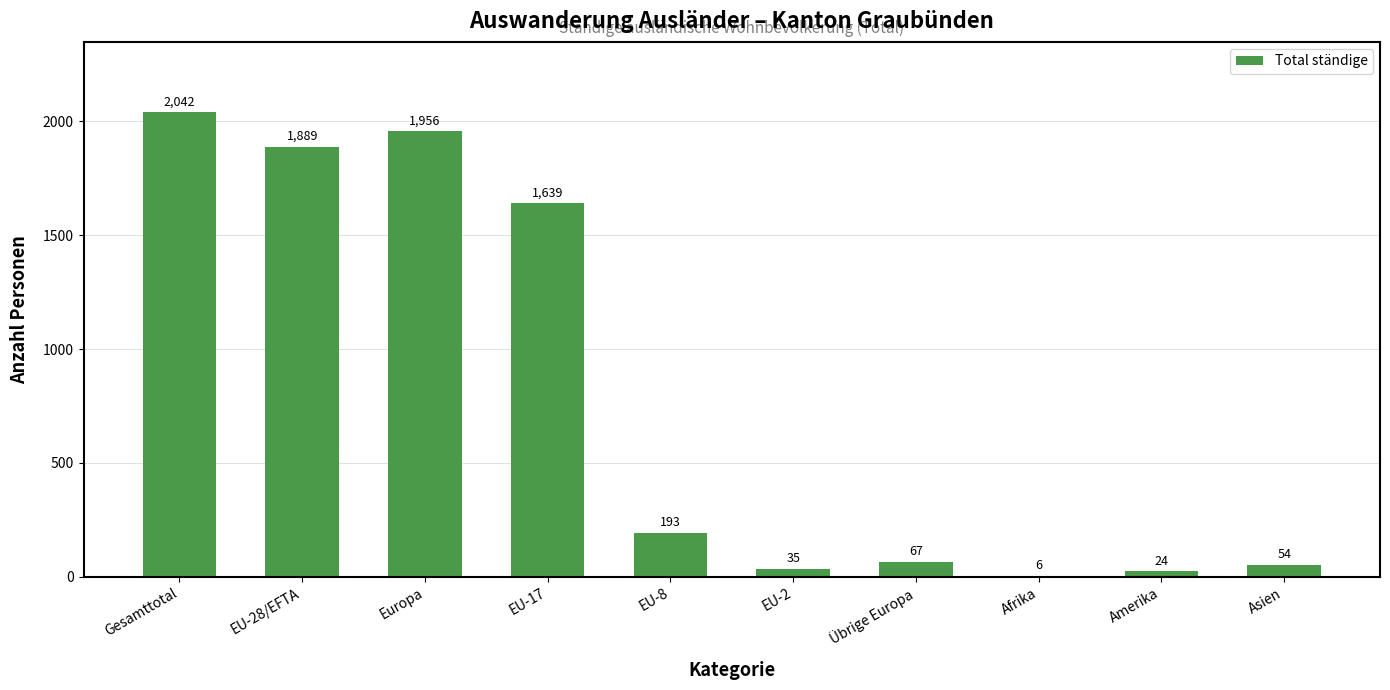

At which category does the chart reach its peak across all series?

Gesamttotal